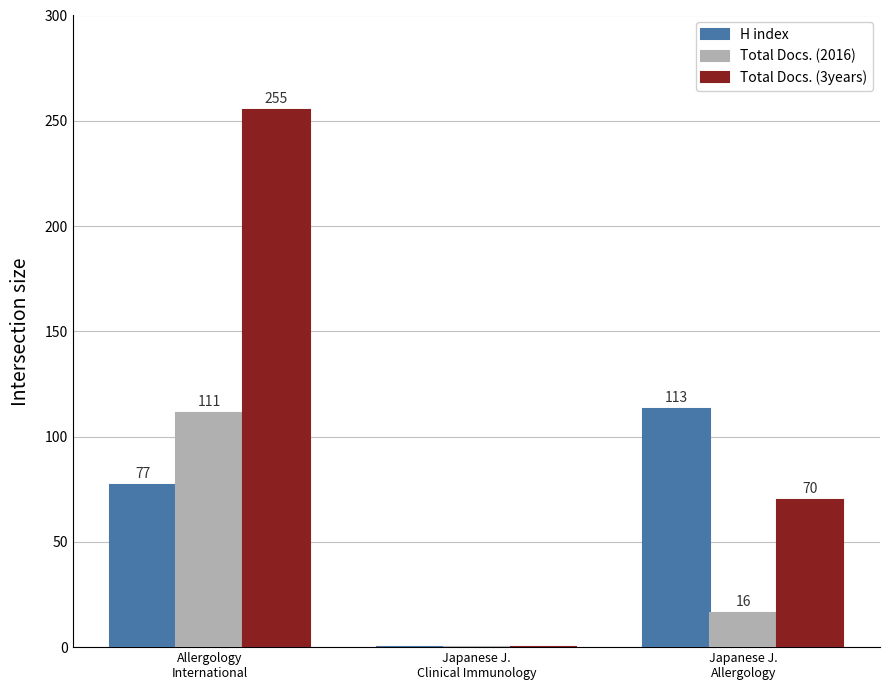

True or false: Total Docs. (3years) has a value of 70 at Japanese J.
Allergology.

True